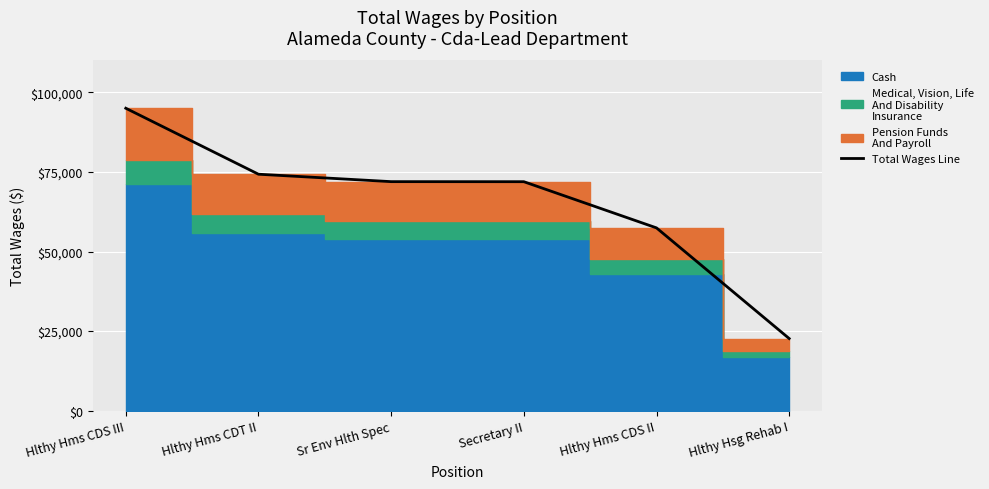

What is the change in value from Hlthy Hms CDS II to Hlthy Hsg Rehab I?

-34747